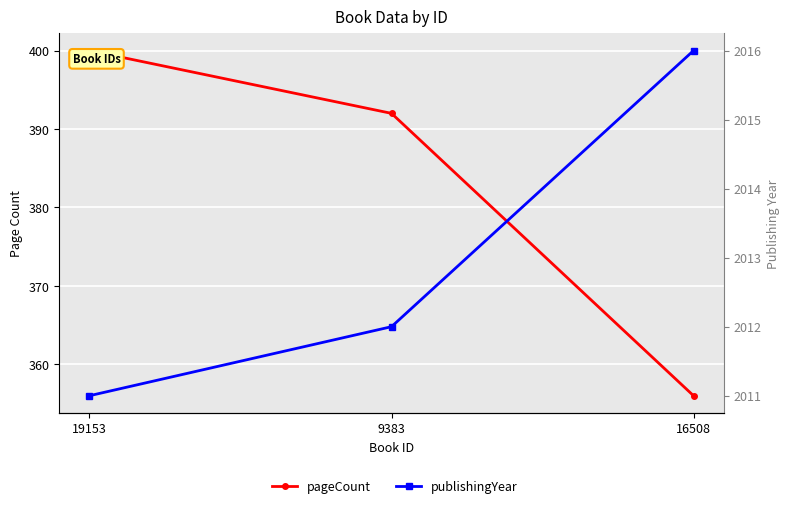

What is the minimum value shown in the chart?

356